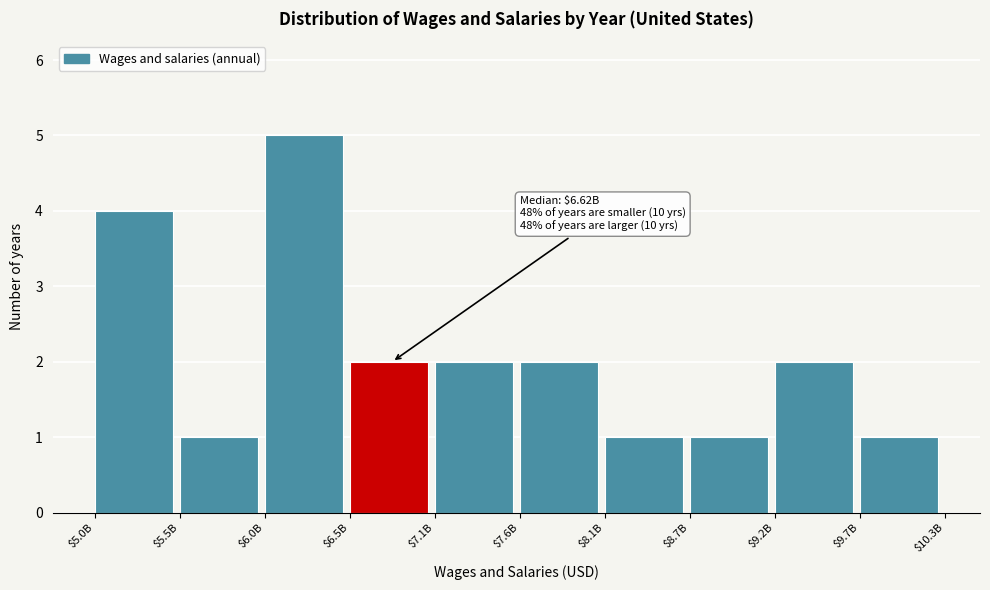

Reading left to right, extract all data points from this chart.

4	1	5	2	2	2	1	1	2	1